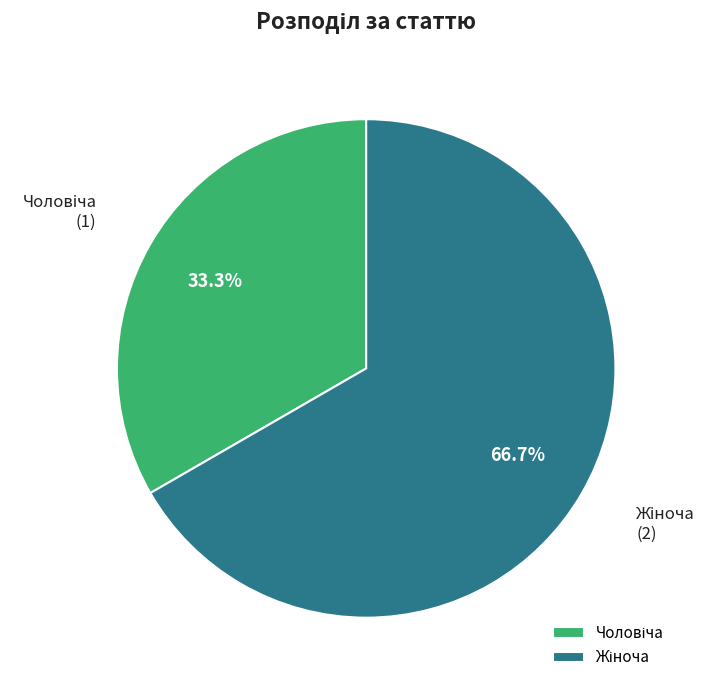

Count the number of slices in the pie.

2